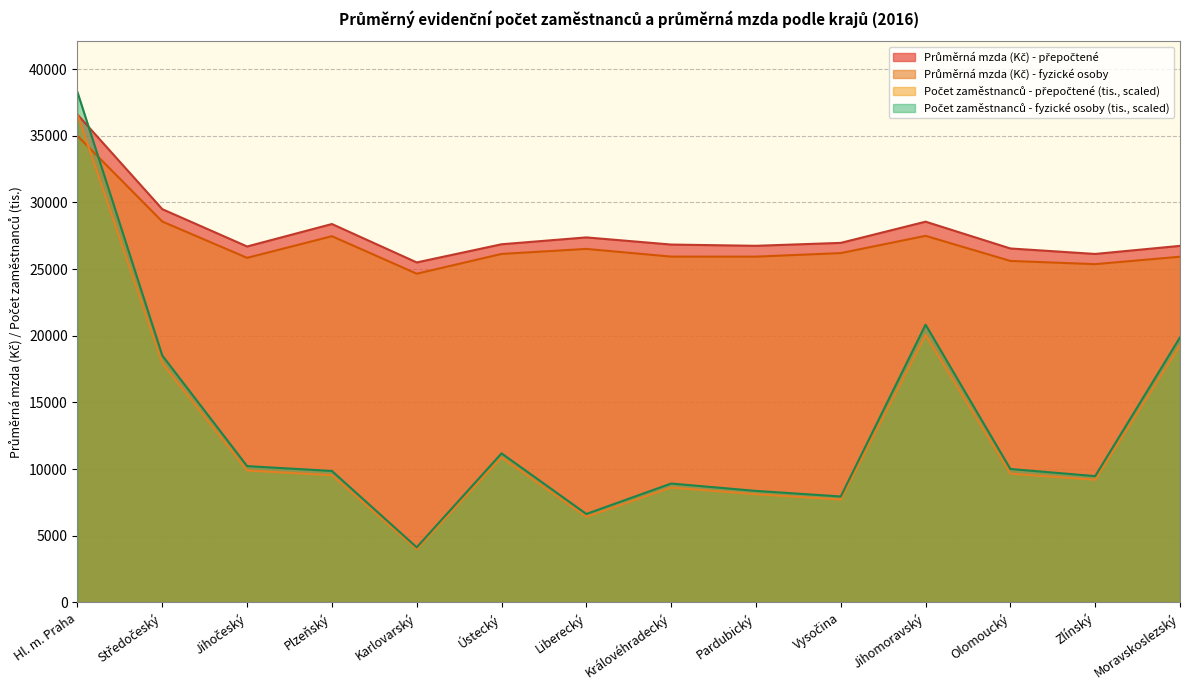

Does the chart display data point markers on the line(s)?

No